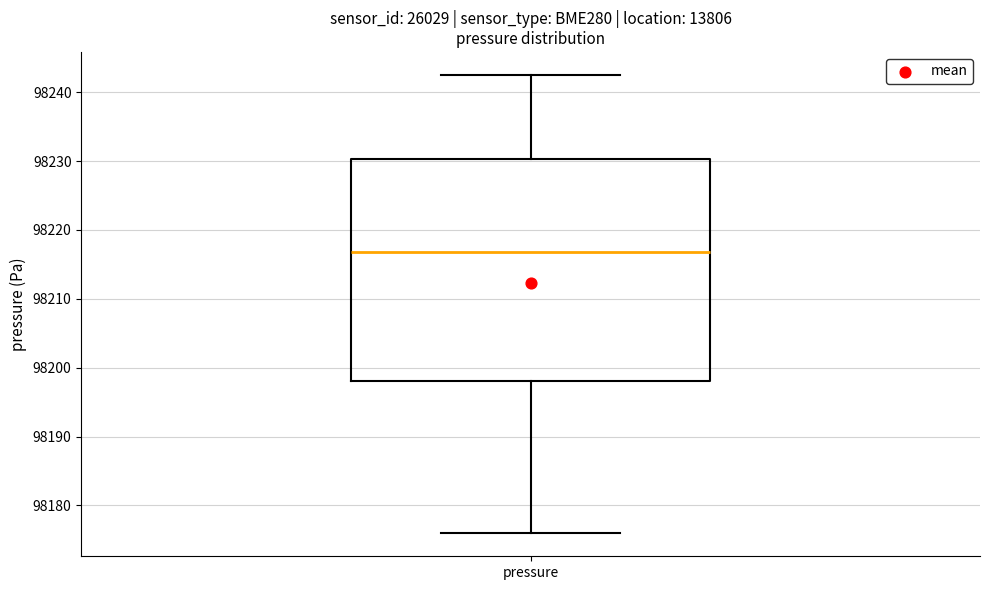

Where is the lower edge of the box for pressure on the y-axis? The values are not printed on the chart, so give them approximately, as read against the axis.

98198